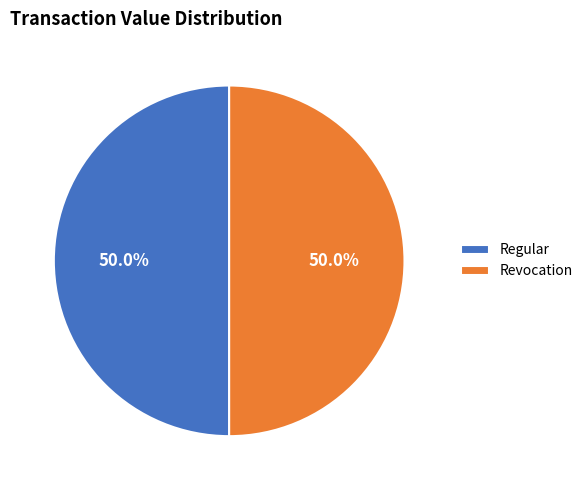

Approximately how many times larger is the value at Revocation compared to Regular?

1.0